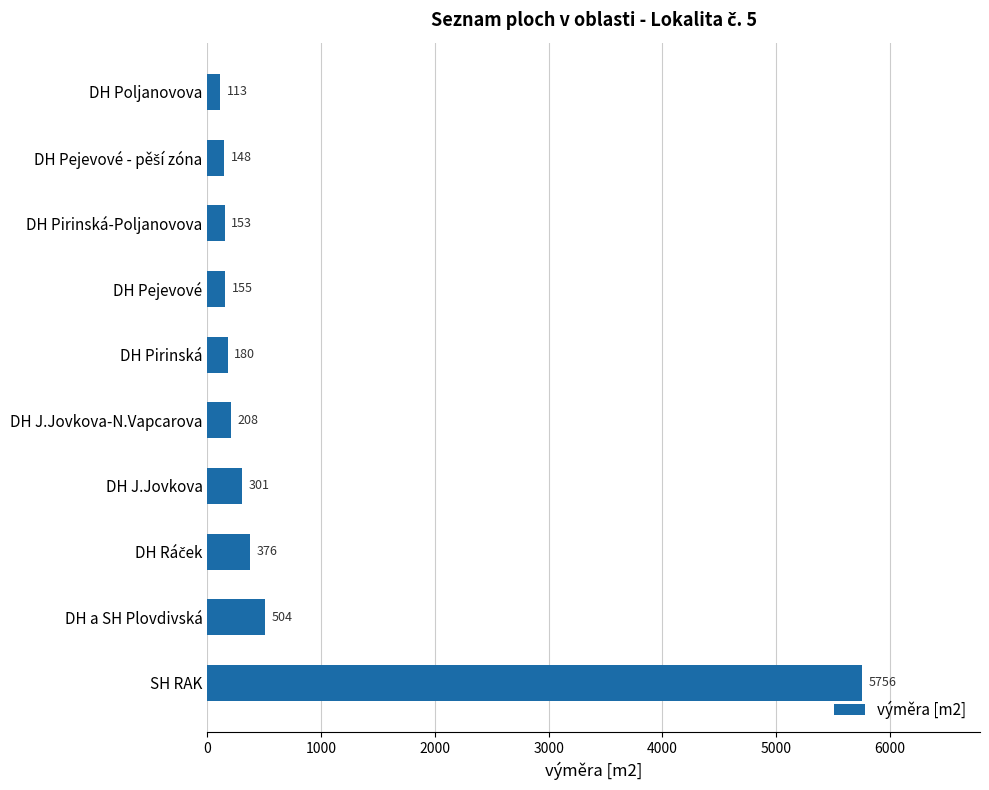

What is the change in value from DH a SH Plovdivská to DH J.Jovkova?

-203